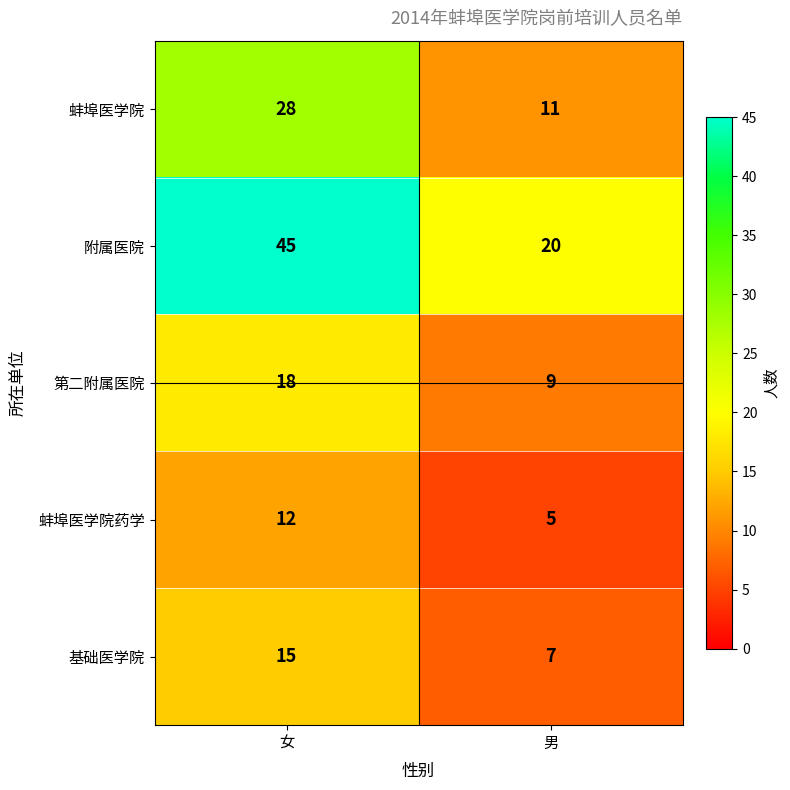

Reading left to right, transcribe all the data shown in this chart.

蚌埠医学院: 28	11
附属医院: 45	20
第二附属医院: 18	9
蚌埠医学院药学: 12	5
基础医学院: 15	7